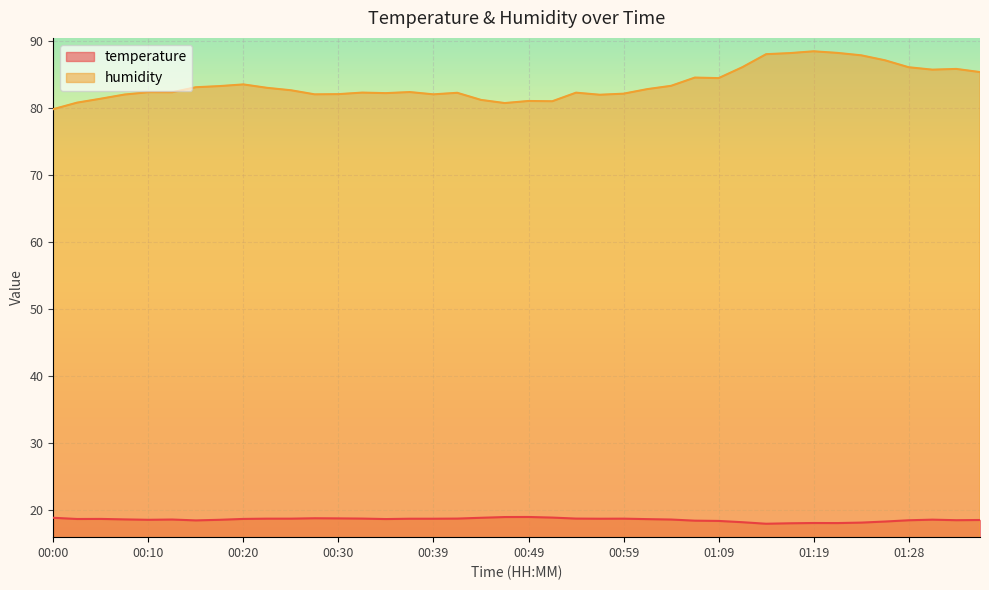

The value of humidity at 00:49 is 81.1. True or false?

True